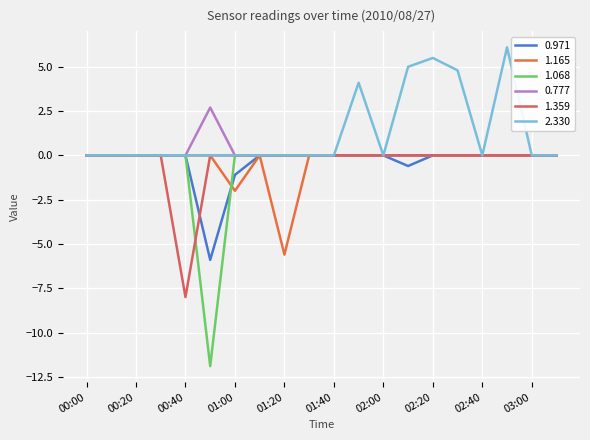

Is this an area chart (filled region under the line)?

No